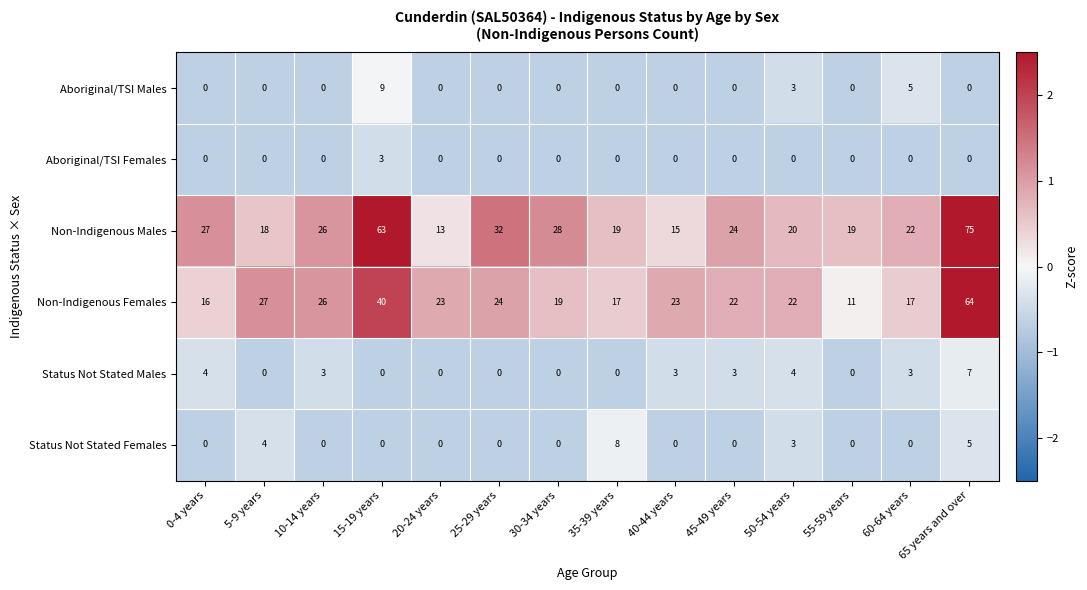

List the series in order of their peak value, lowest first.

Aboriginal/TSI Females, Status Not Stated Males, Status Not Stated Females, Aboriginal/TSI Males, Non-Indigenous Females, Non-Indigenous Males